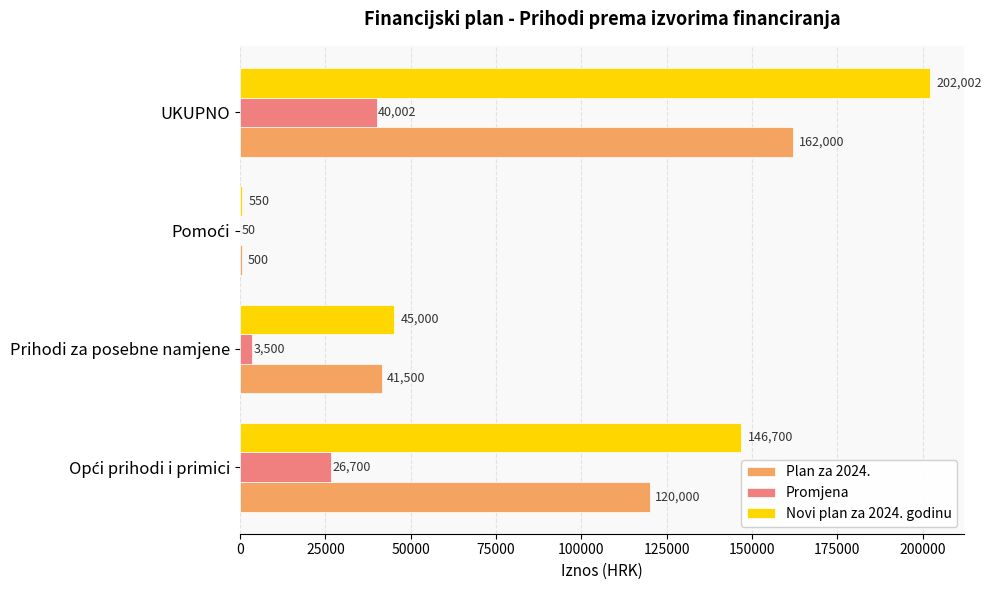

At which category is the sum across all series the highest?

UKUPNO